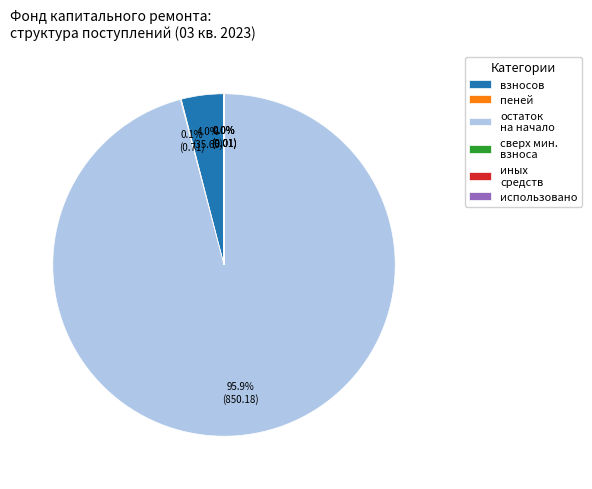

What percentage is NOT represented by взносов?

96.0%